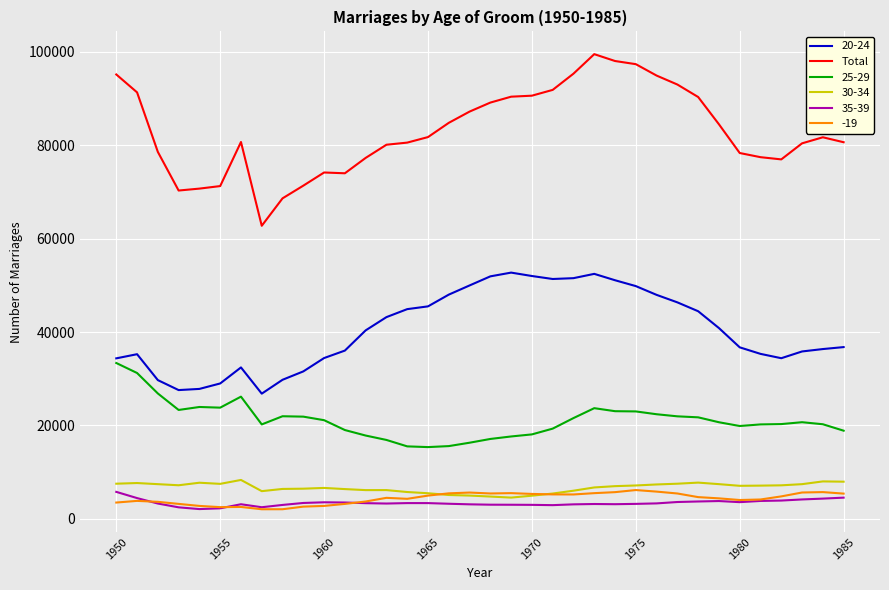

Count the number of data series in this chart.

6